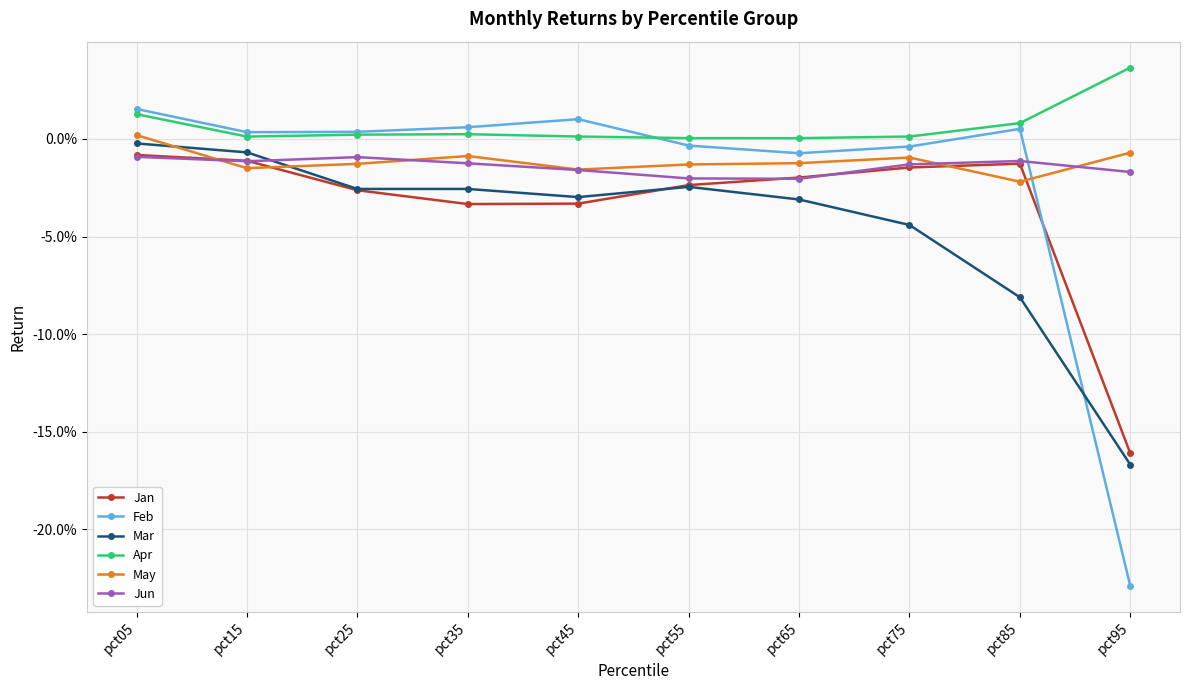

Where does the Feb series first go above 0?

pct05